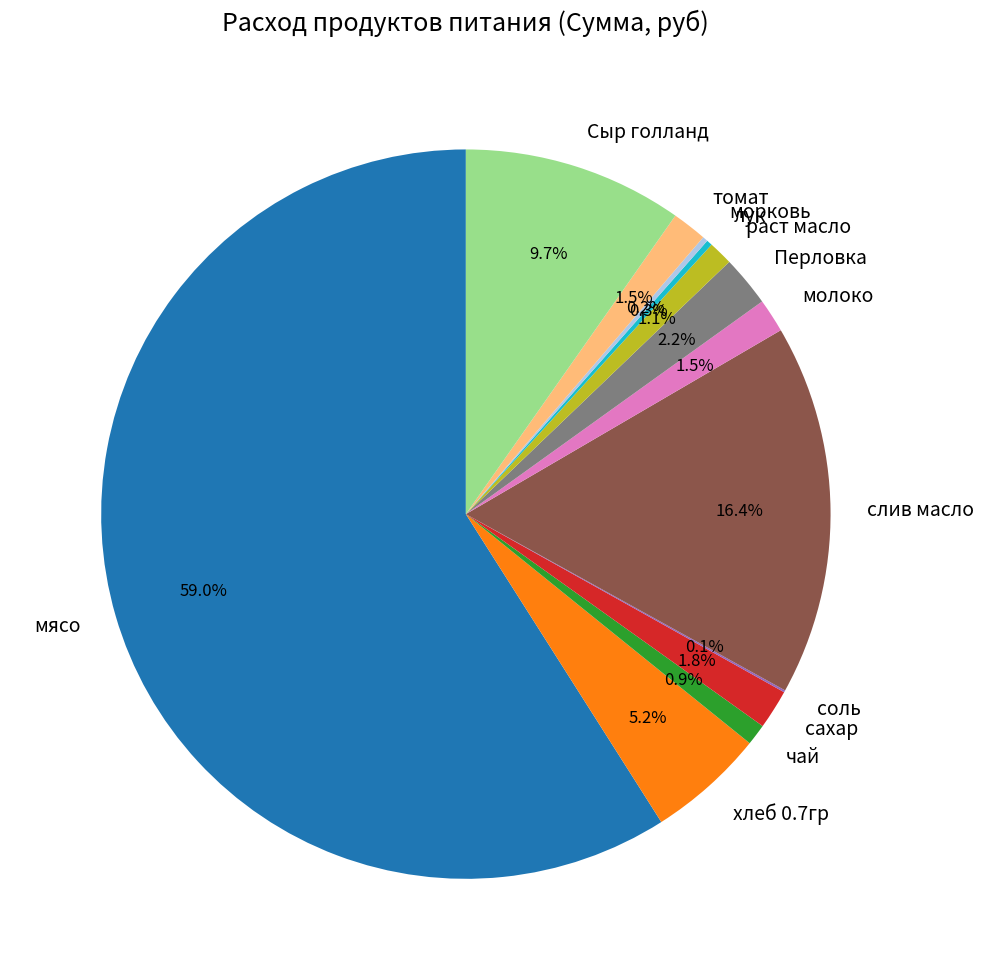

Which slice represents more than half of the pie?

мясо